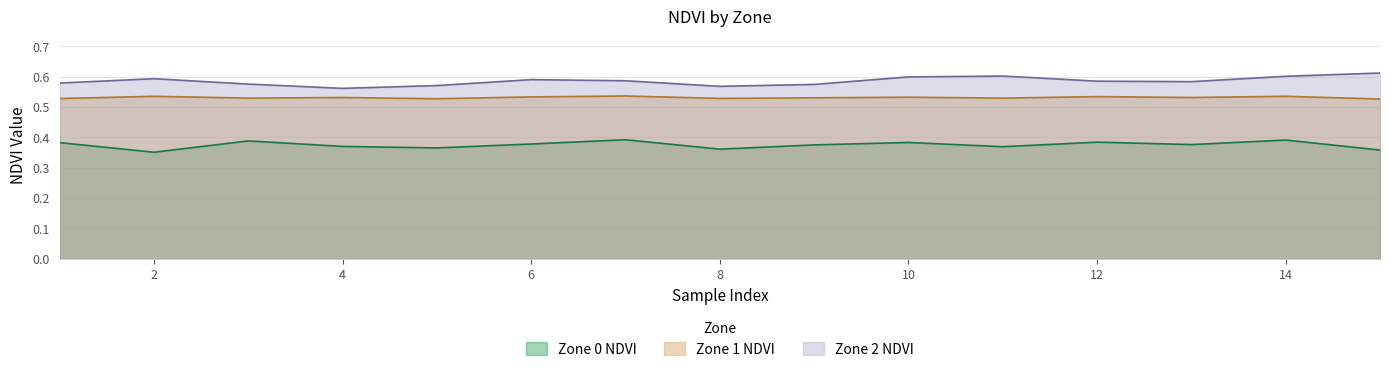

What is the value of the Zone 2 NDVI point at the 4th from the left?

0.6